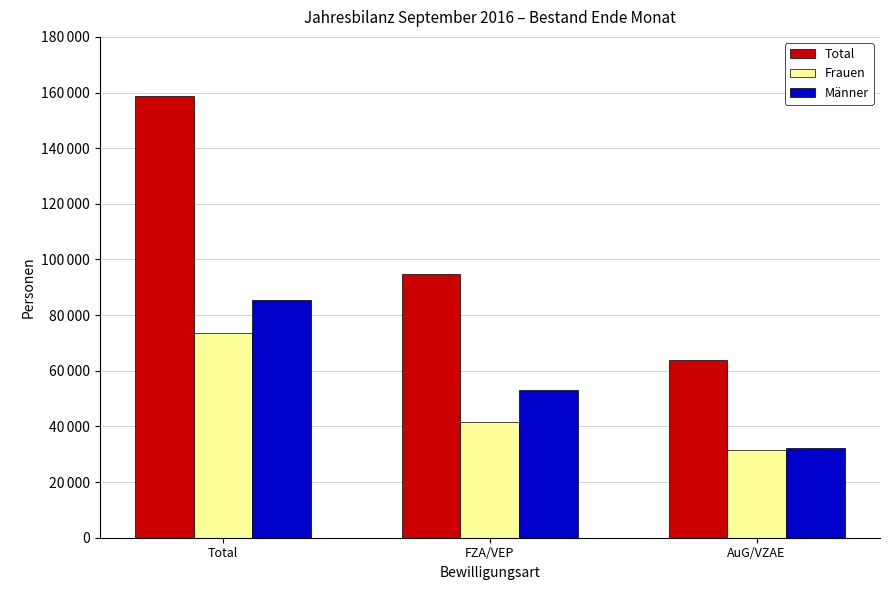

What is the value of the Total bar at the 3rd from the left?

63875